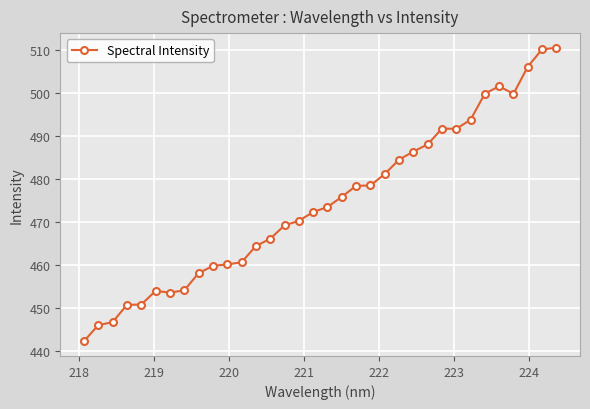

What is the greatest value displayed?

510.6